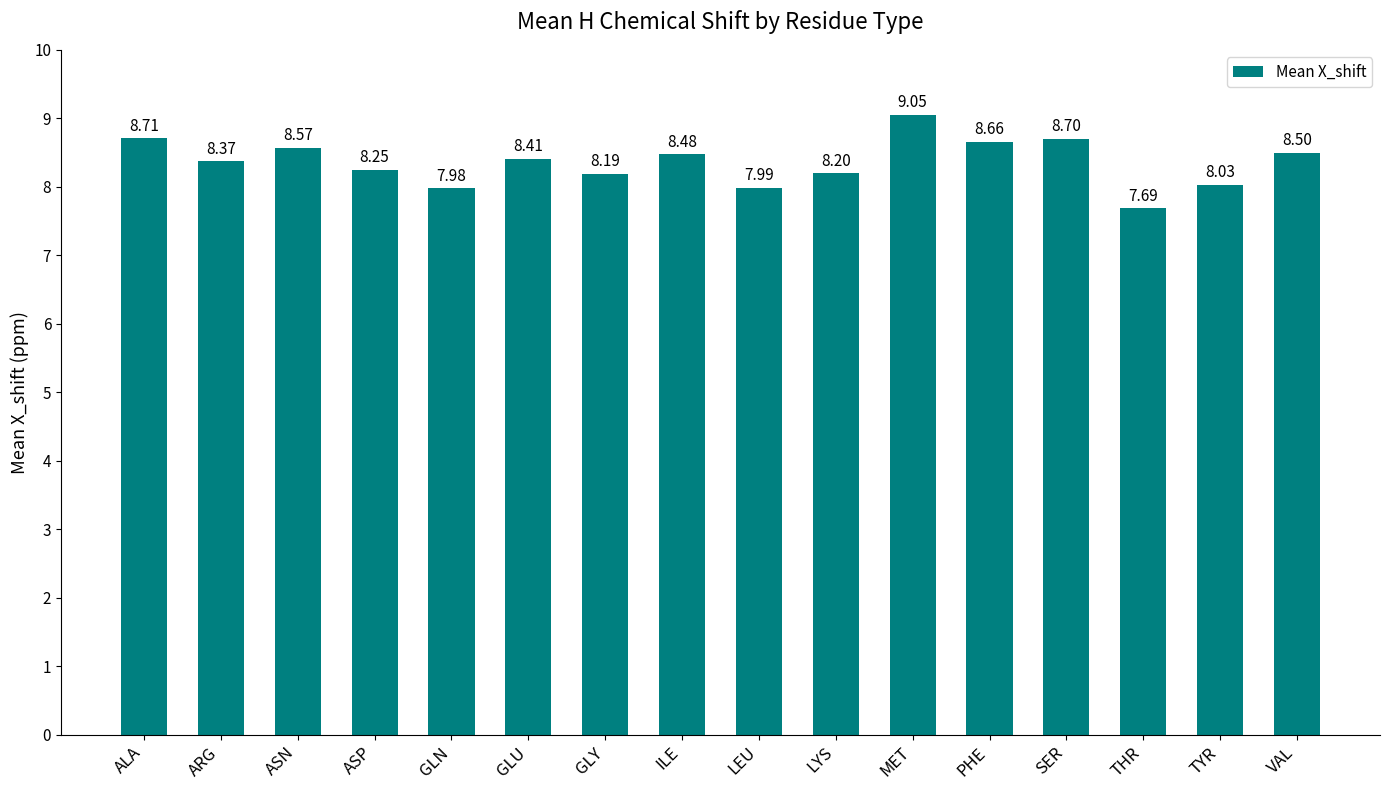

Is it true that the value at THR is 7.7?

True